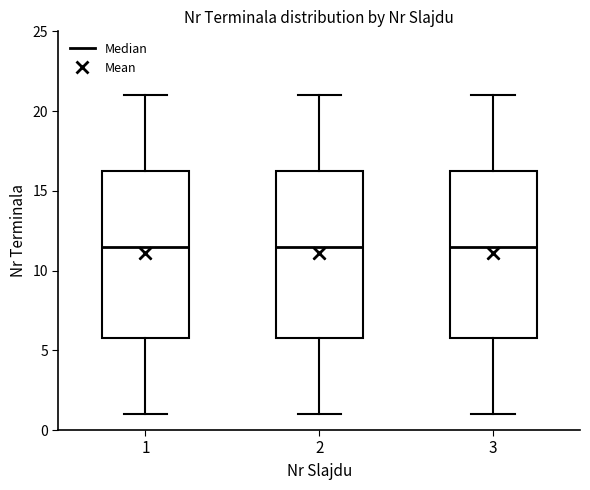

Reading left to right, transcribe this box plot: for each box, give where its median line is, the range the box spans, and where its two whiskers end, as read against the y-axis. The values are not printed on the chart, so give them approximately, as read against the axis.

1: median 11.5, box 6.0 to 16.5, whiskers 1.0 to 21.0
2: median 11.5, box 6.0 to 16.5, whiskers 1.0 to 21.0
3: median 11.5, box 6.0 to 16.5, whiskers 1.0 to 21.0